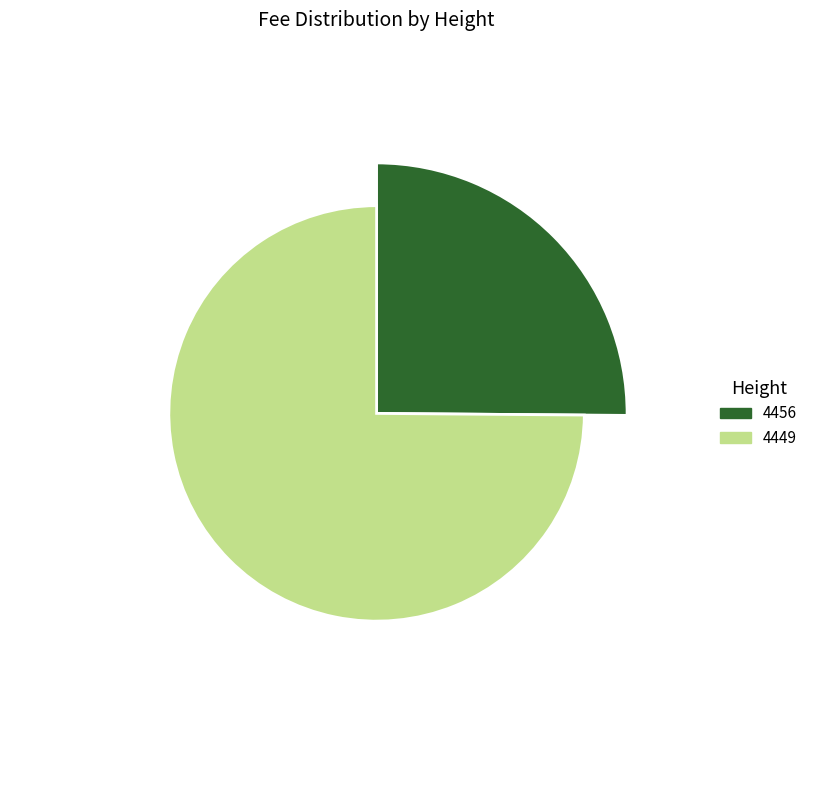

What is the largest slice in the pie chart?

4449